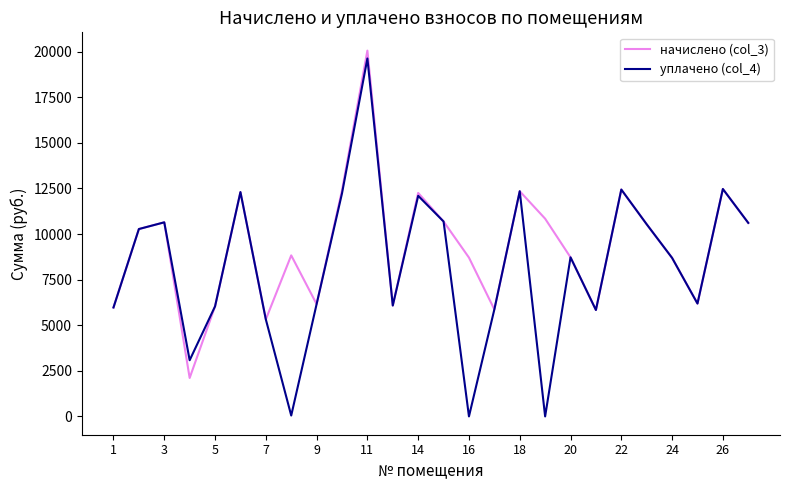

List the series in order of their overall mean, lowest first.

уплачено (col_4), начислено (col_3)